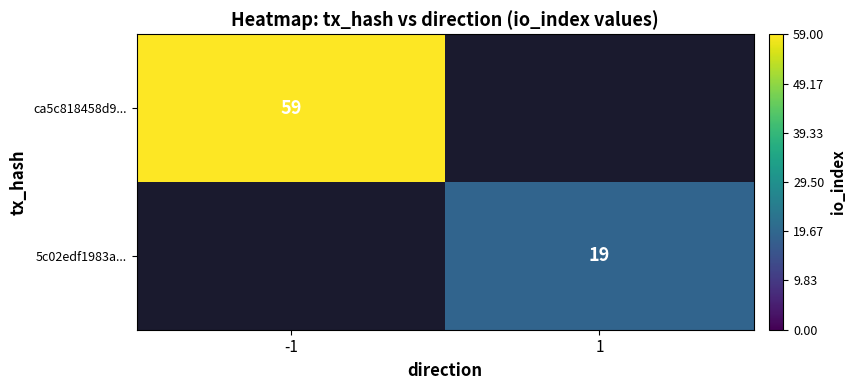

The ca5c818458d9... series shows 59 at -1. True or false?

True